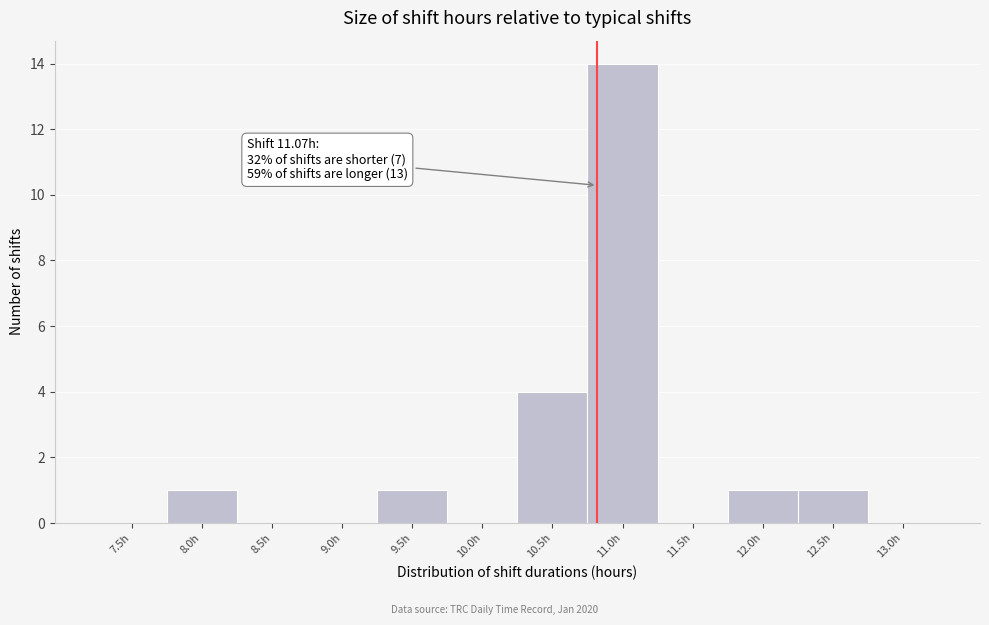

Reading left to right, extract all data points from this chart.

7.5h=0	8.0h=1	8.5h=0	9.0h=0	9.5h=1	10.0h=0	10.5h=4	11.0h=14	11.5h=0	12.0h=1	12.5h=1	13.0h=0